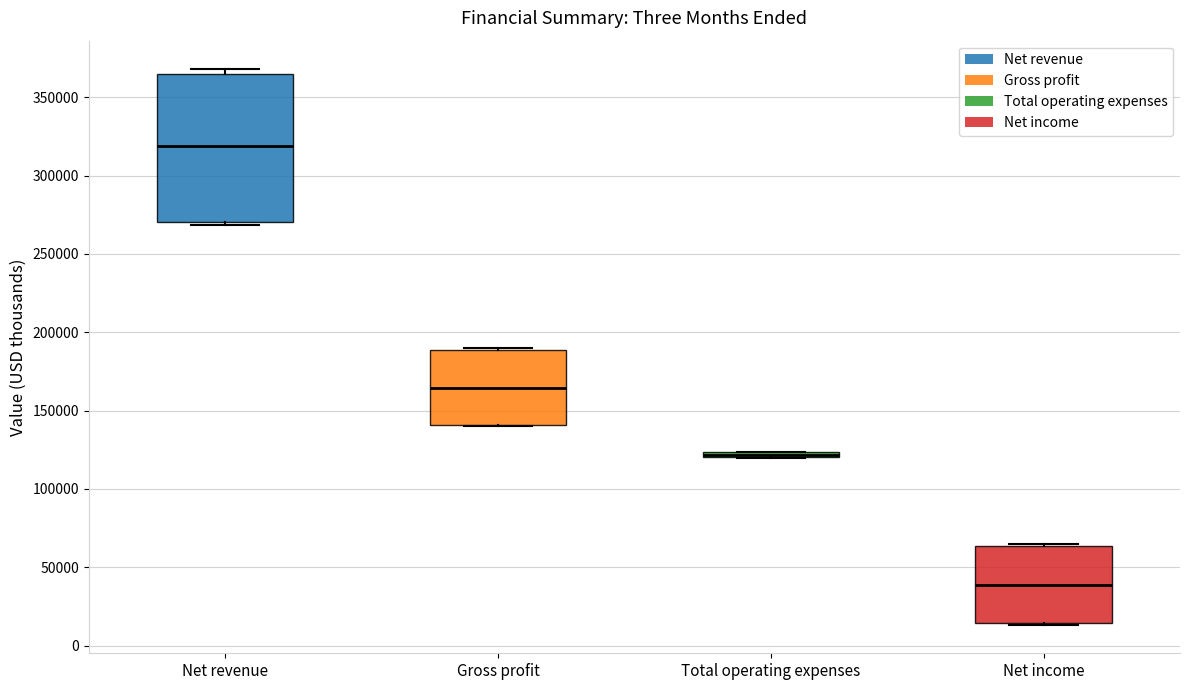

Where is the upper edge of the box for Net income on the y-axis? The values are not printed on the chart, so give them approximately, as read against the axis.

65000